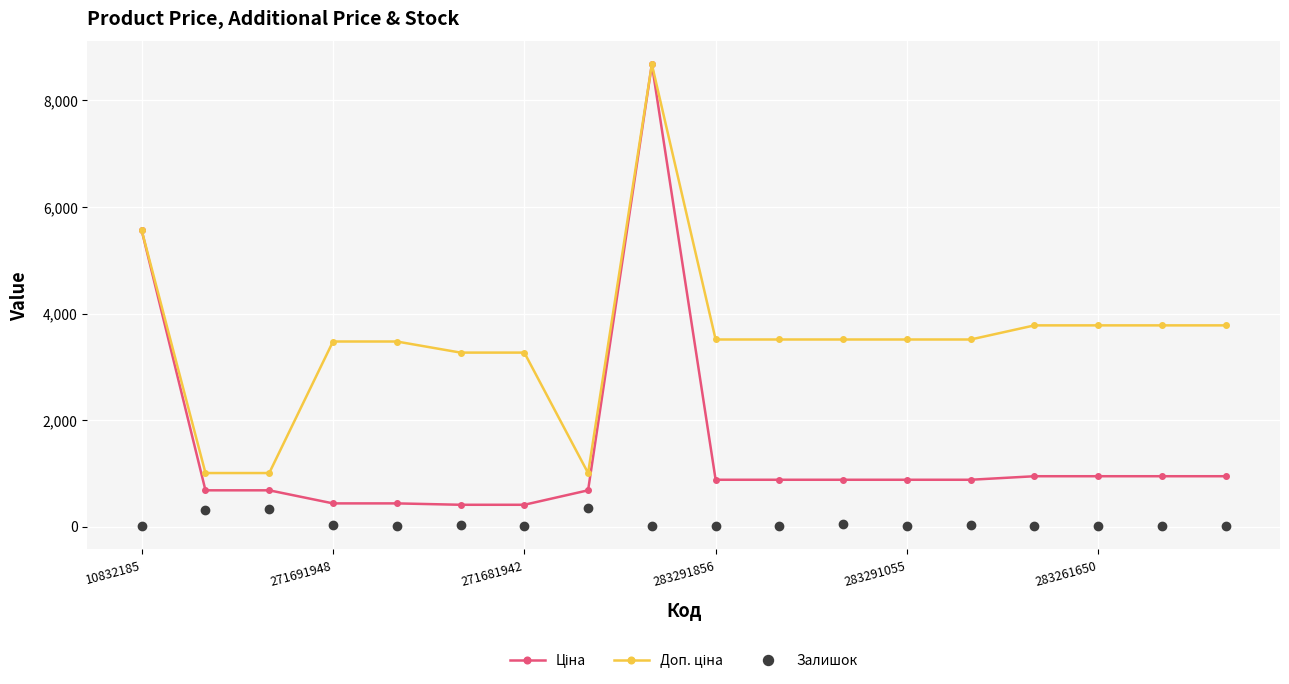

What is the maximum value for Залишок?

348.0